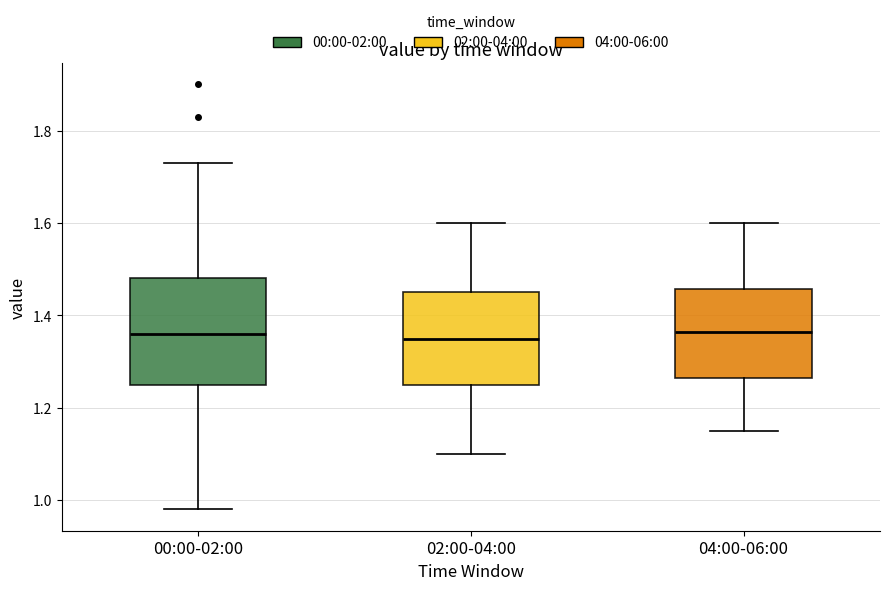

Reading left to right, transcribe this box plot: for each box, give where its median line is, the range the box spans, and where its two whiskers end, as read against the y-axis. The values are not printed on the chart, so give them approximately, as read against the axis.

00:00-02:00: median 1.36, box 1.26 to 1.48, whiskers 0.98 to 1.74
02:00-04:00: median 1.36, box 1.26 to 1.46, whiskers 1.10 to 1.60
04:00-06:00: median 1.36, box 1.26 to 1.46, whiskers 1.16 to 1.60